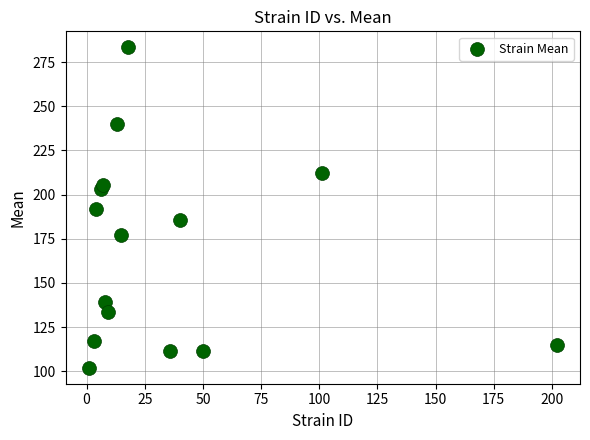

What is the range of X values (max minus min)?

201.0